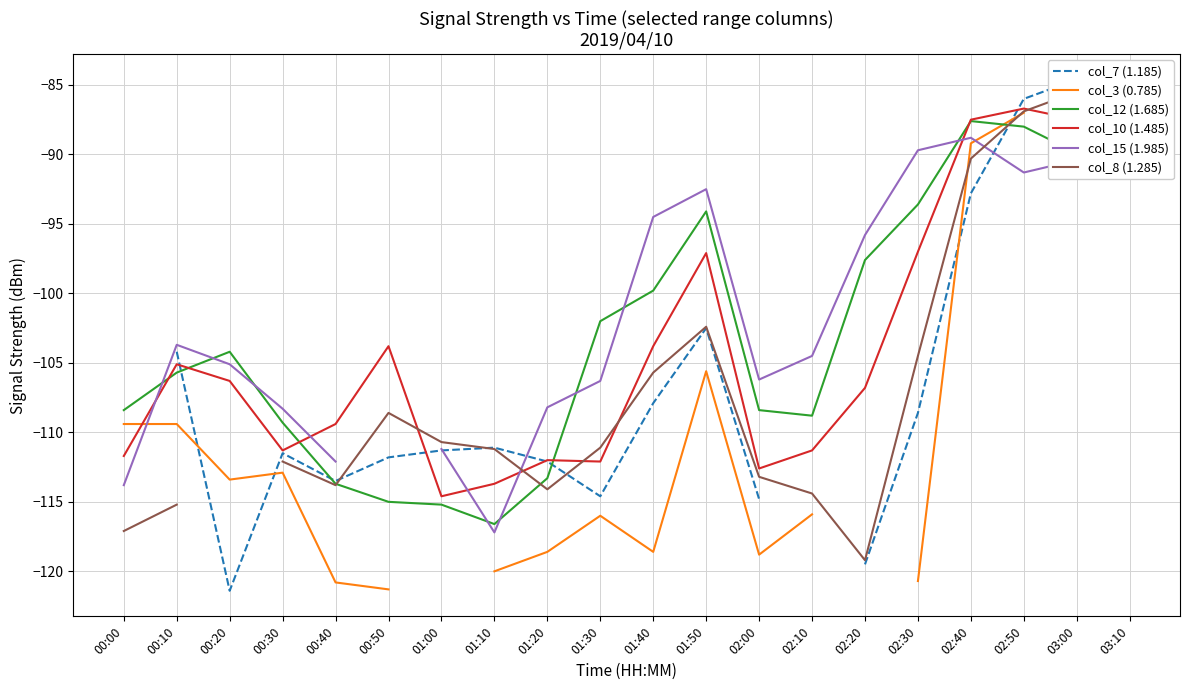

The value of col_12 (1.685) at 01:10 is -116.6. True or false?

True